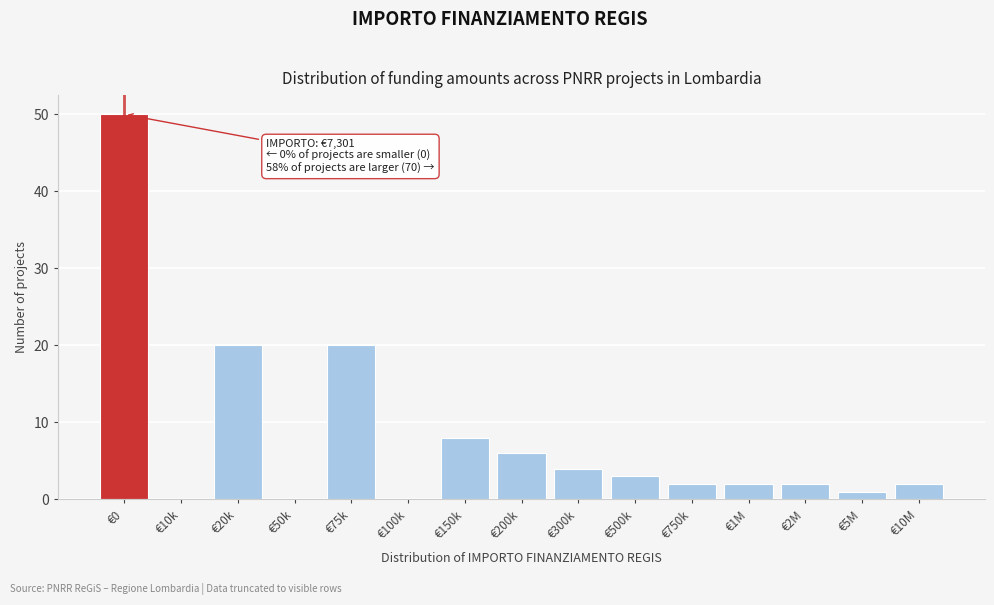

Reading right to left, transcribe all the data shown in this chart.

€10M=2	€5M=1	€2M=2	€1M=2	€750k=2	€500k=3	€300k=4	€200k=6	€150k=8	€100k=0	€75k=20	€50k=0	€20k=20	€10k=0	€0=50